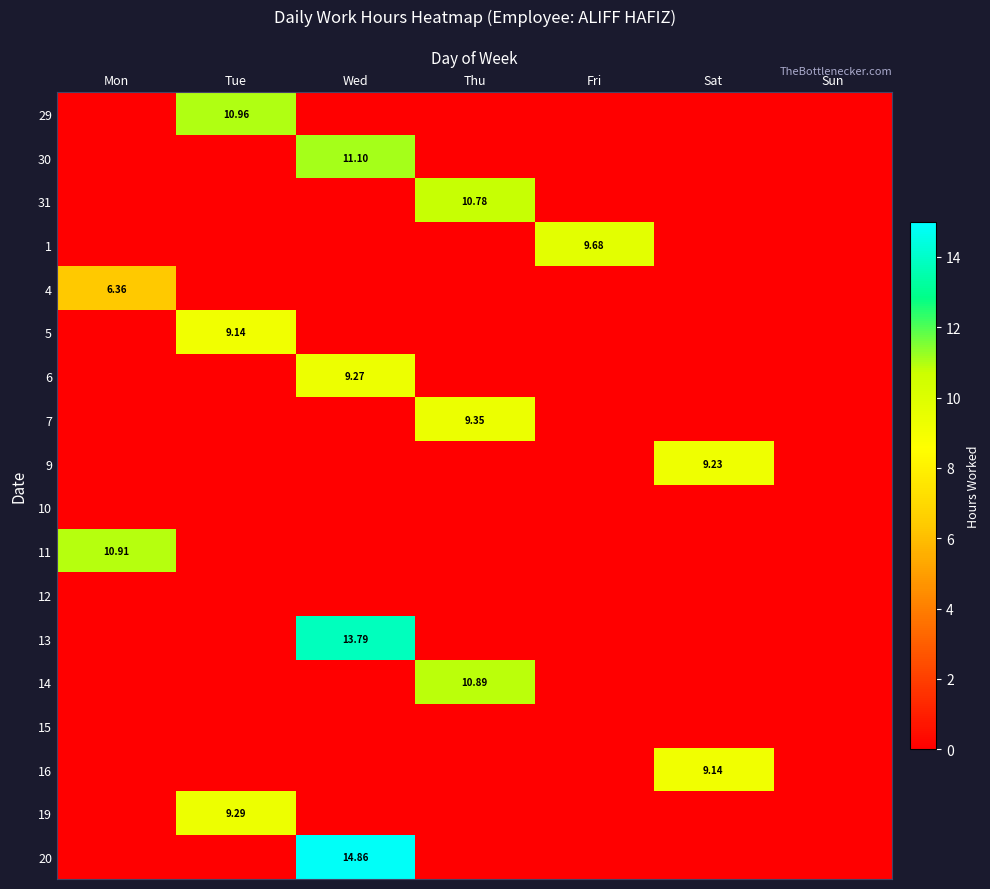

What is the sum of all 6 values?

9.3